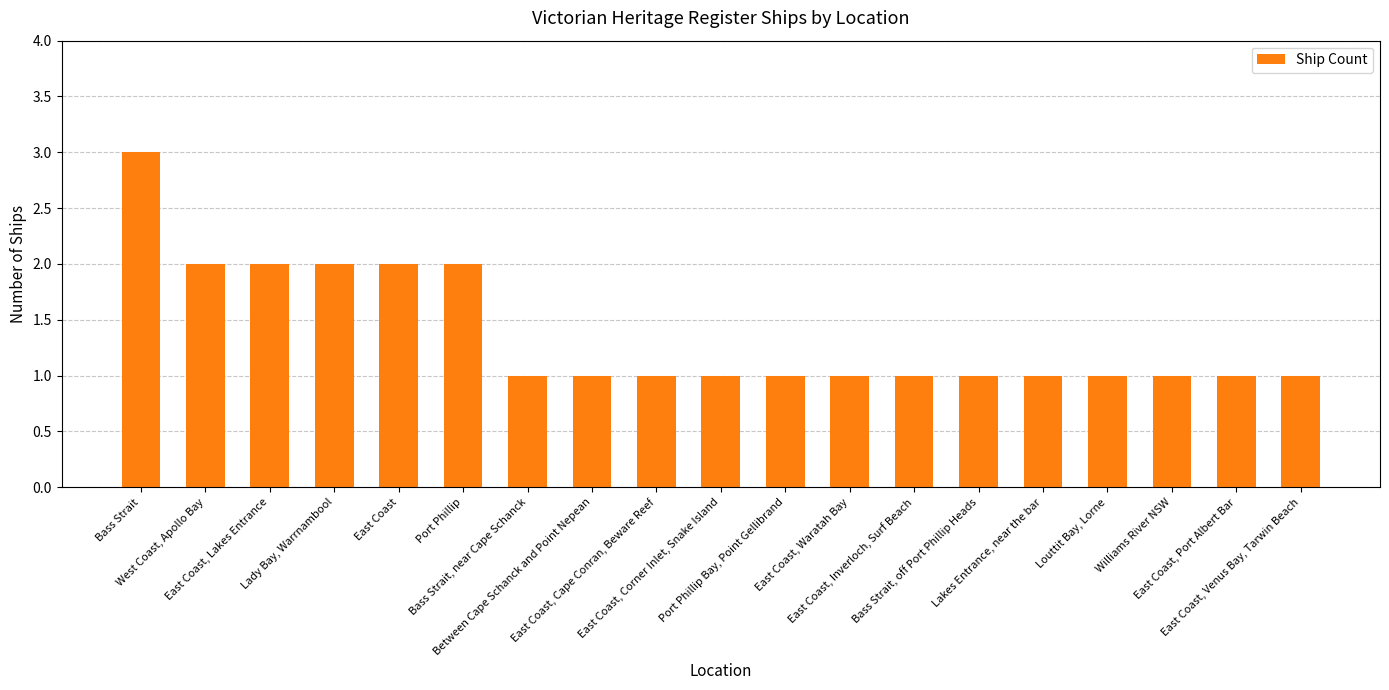

The chart shows a value of 1 at Bass Strait, near Cape Schanck. True or false?

True